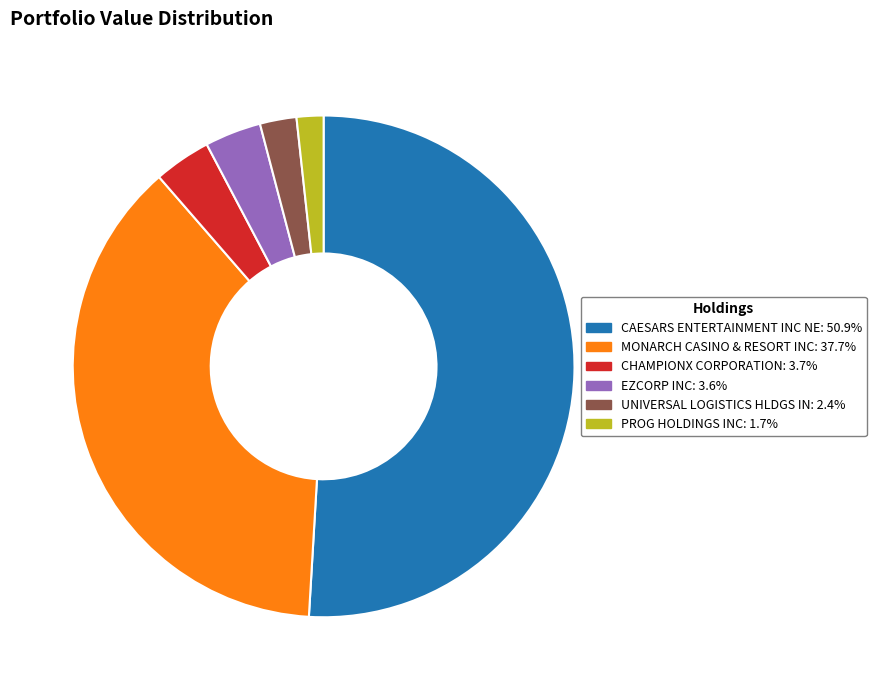

Is the sum of MONARCH CASINO & RESORT INC and EZCORP INC greater than half?

No